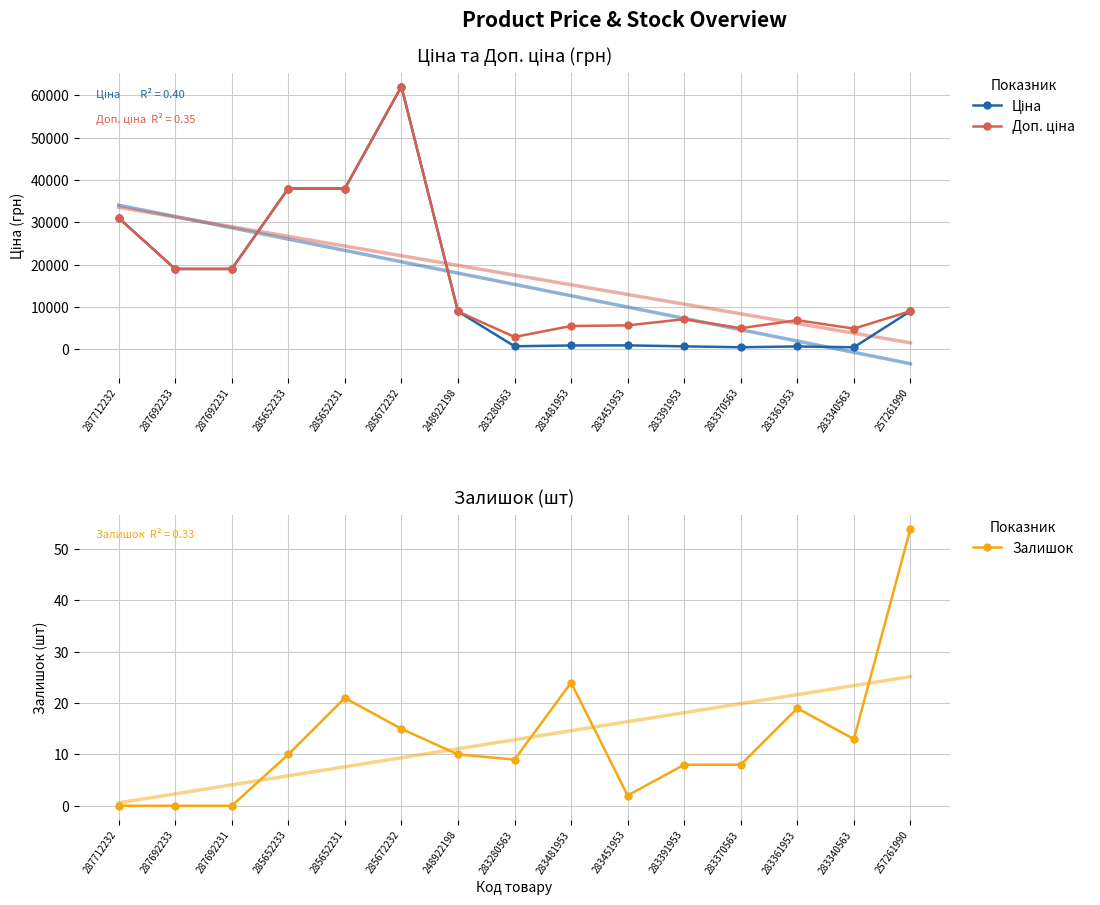

Is it true that Ціна equals 713.0 at 283391953?

True